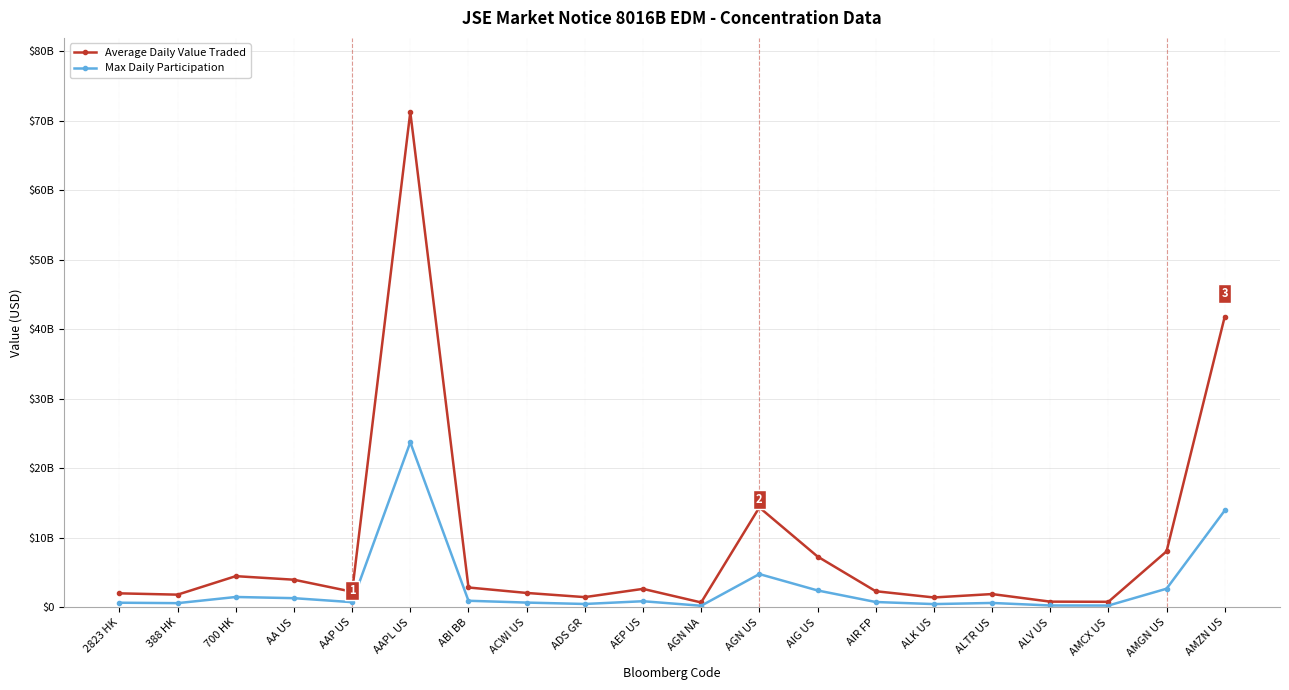

How many lines are shown in the chart?

2